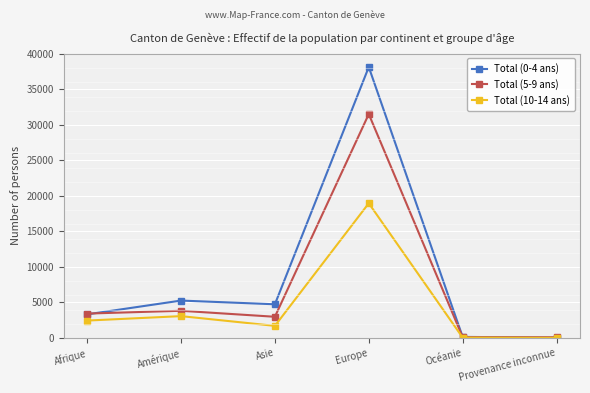

What is the maximum value shown in the chart?

38154